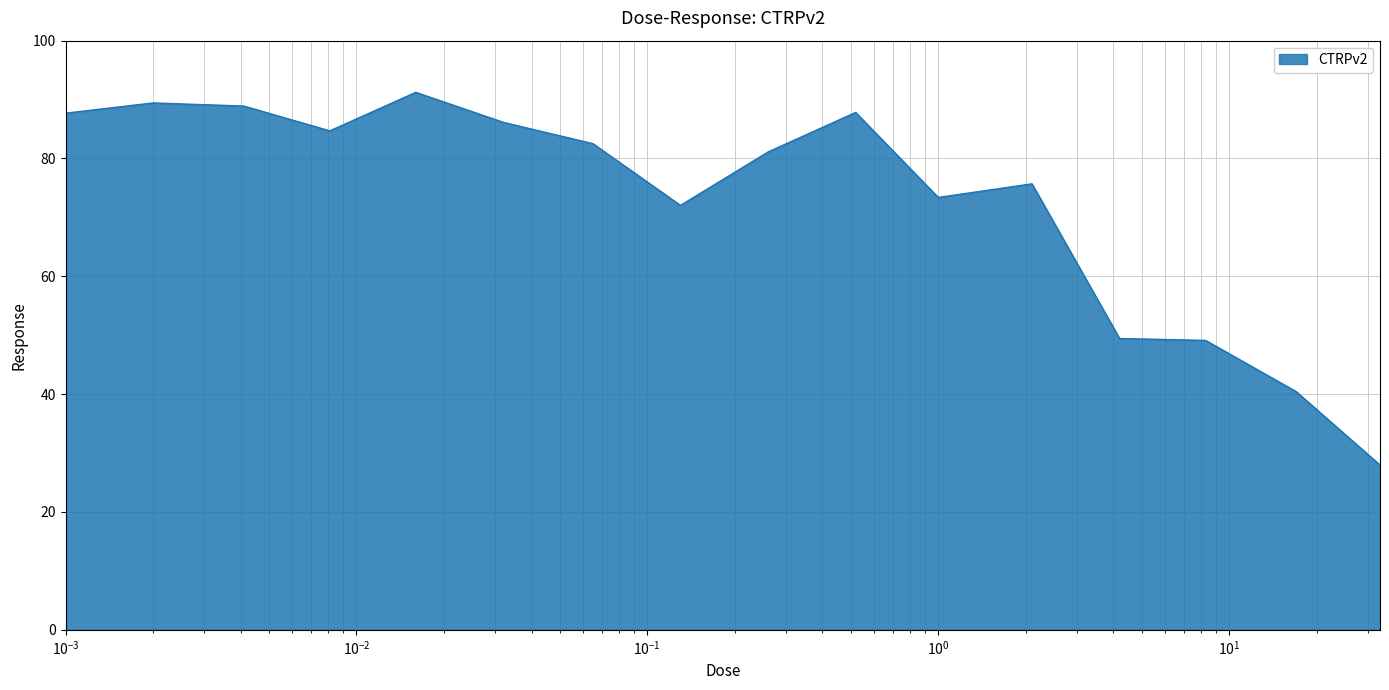

What is the maximum value shown in the chart?

91.2